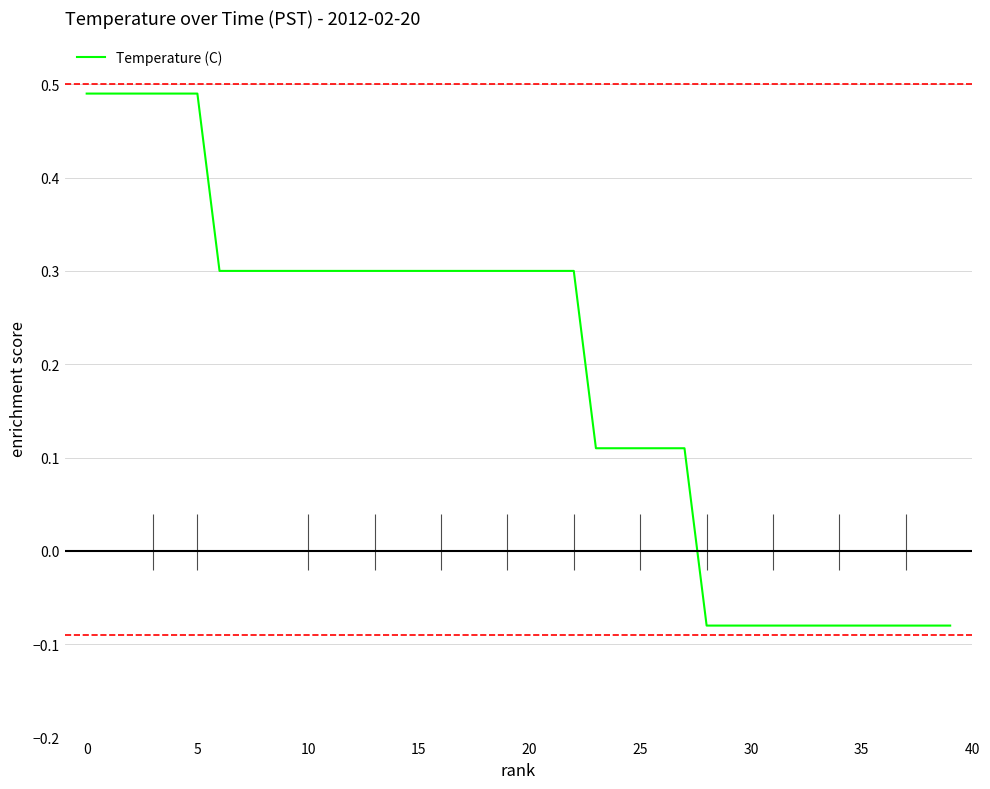

What is the difference between the maximum and minimum values?

0.6